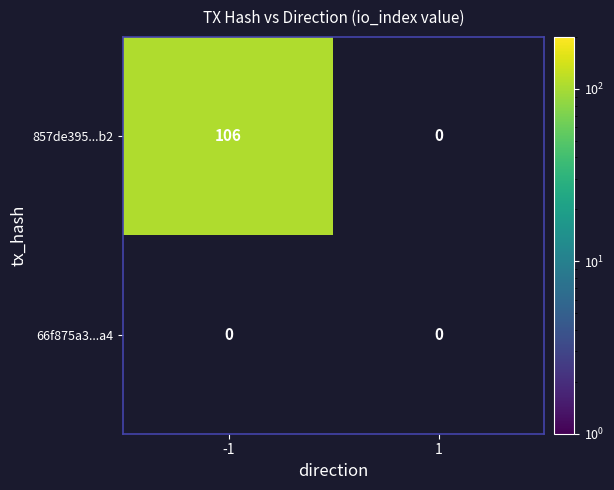

Reading left to right, extract all data points from this chart.

857de395dc7ca3efb4b04fbe1baaa9cc31d99b2: 106	0
66f875a39e3c5e779e3c6cd2cab6f467c554aa4: 0	0